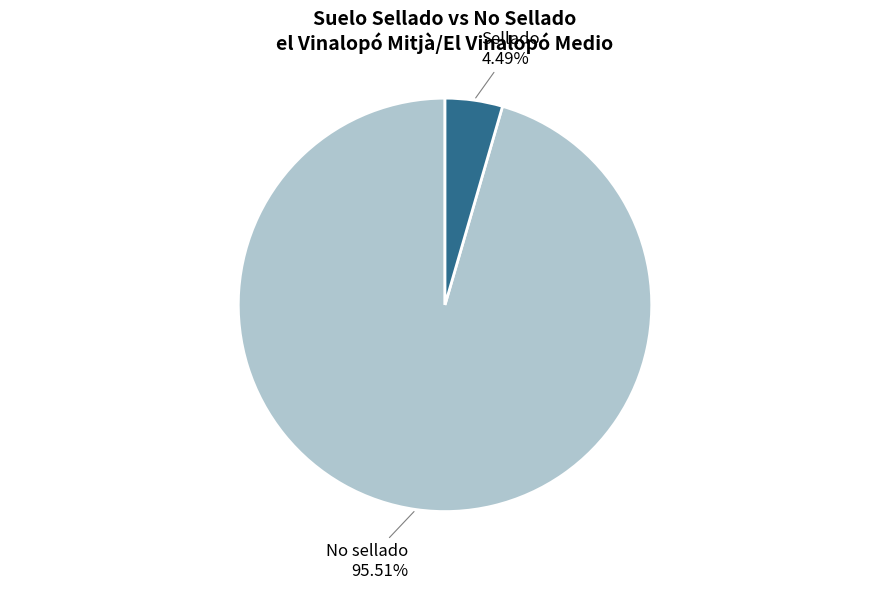

Is there a majority slice in this chart?

Yes